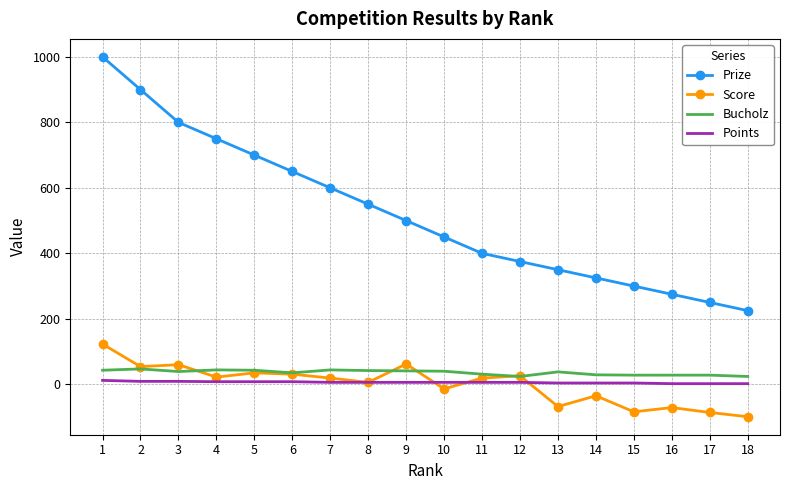

The value of Bucholz at 6 is 35. True or false?

True